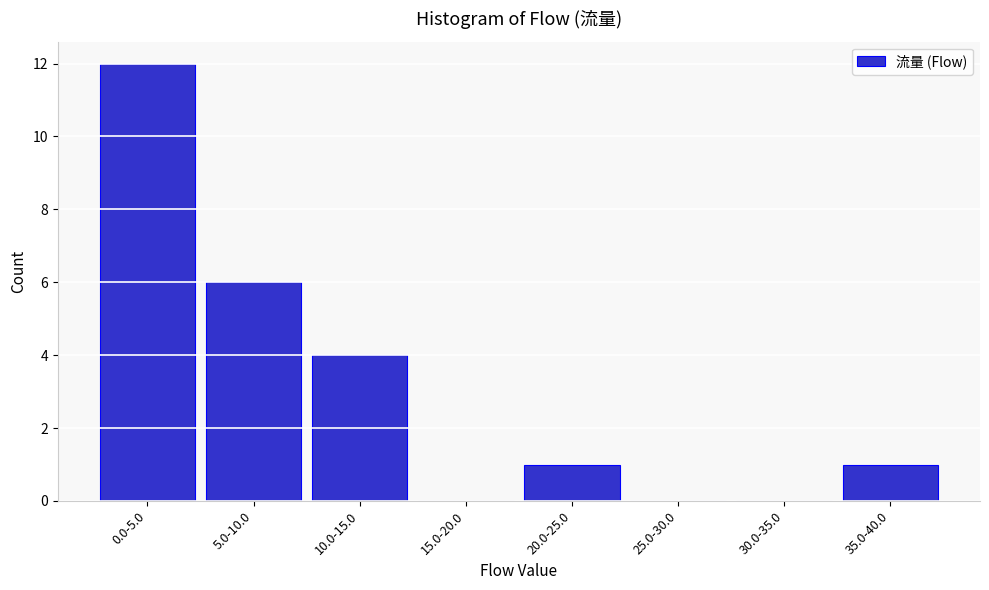

Reading left to right, list all the values displayed in this chart.

0.0-5.0=12	5.0-10.0=6	10.0-15.0=4	15.0-20.0=0	20.0-25.0=1	25.0-30.0=0	30.0-35.0=0	35.0-40.0=1